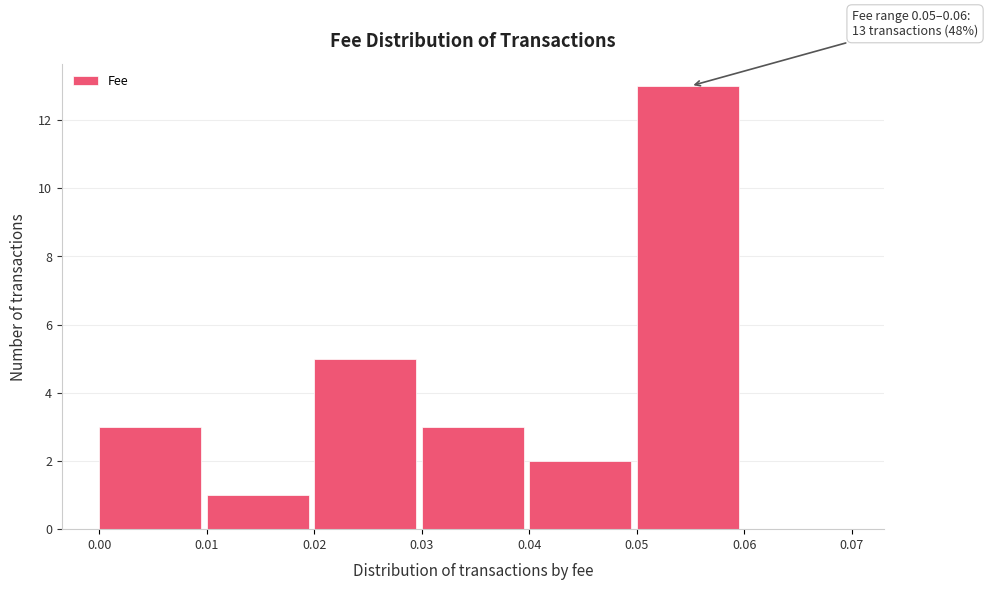

Over which range of the x-axis is the bar tallest?

0.05 to 0.06